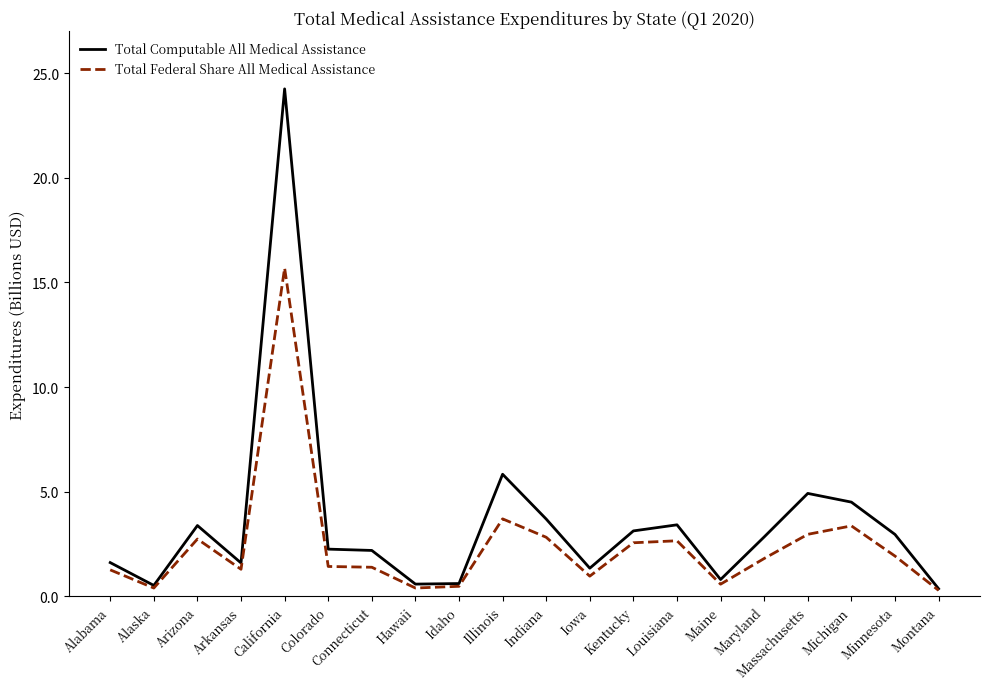

True or false: Total Computable All Medical Assistance has a value of 0.5 at Alabama.

False